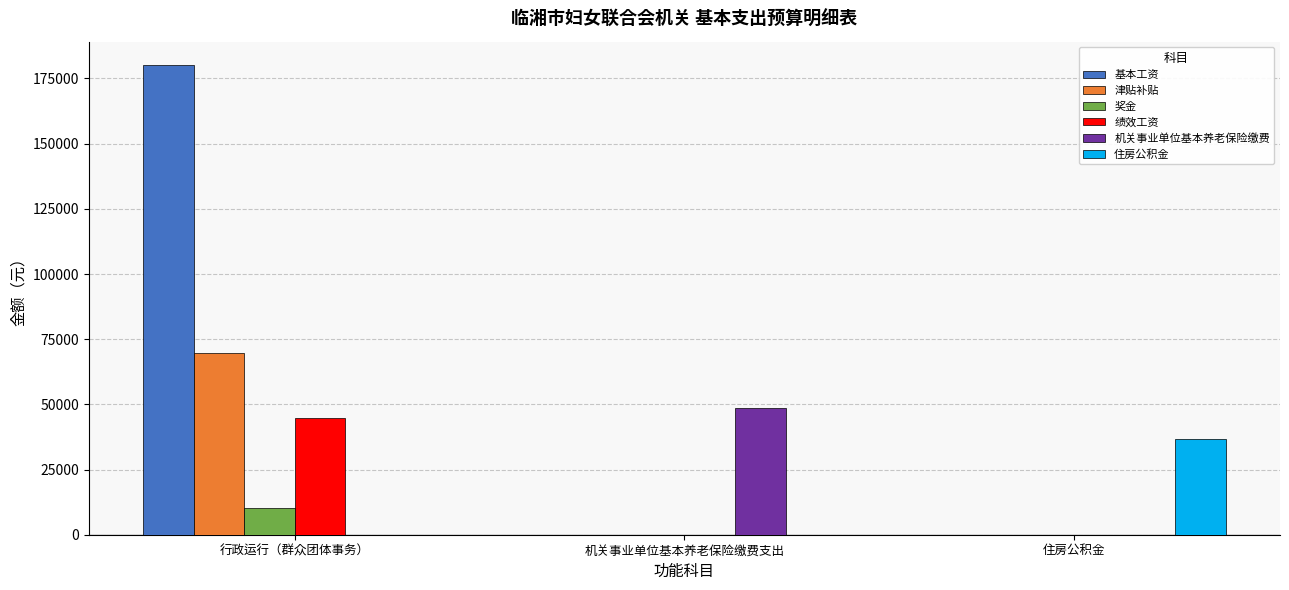

What is the difference between the 津贴补贴 values at 行政运行（群众团体事务） and 住房公积金?

69888.0